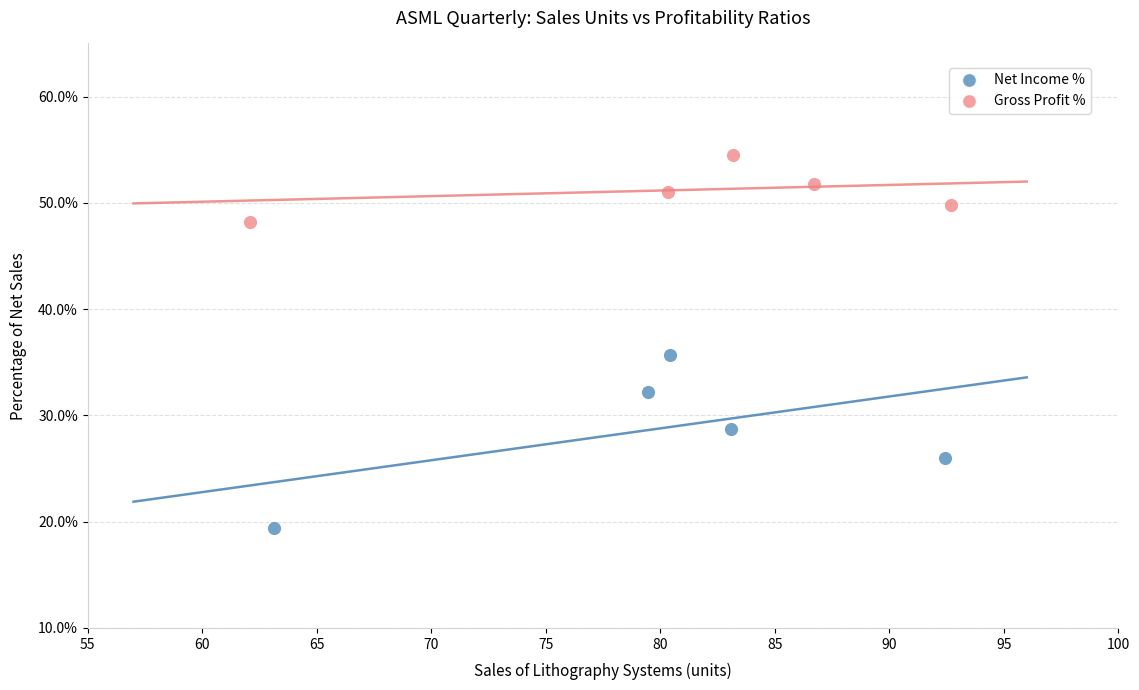

Which series has the largest Y range (max minus min)?

Net Income %